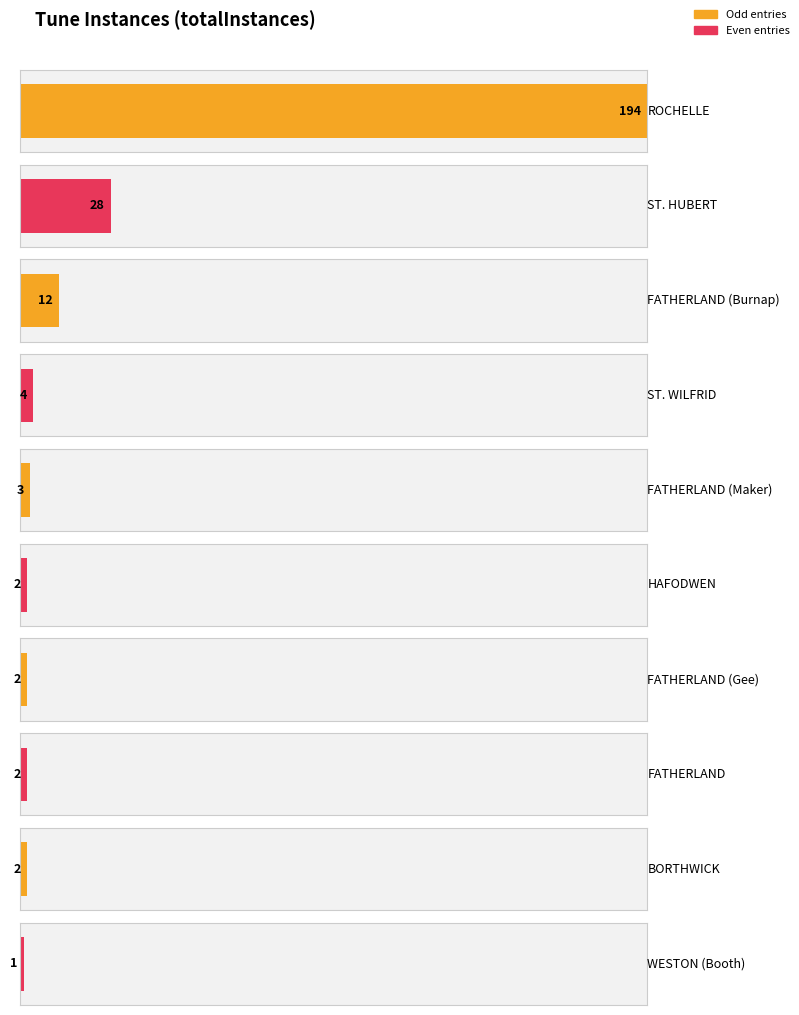

Where is the data nearest to the value 97?

ST. HUBERT